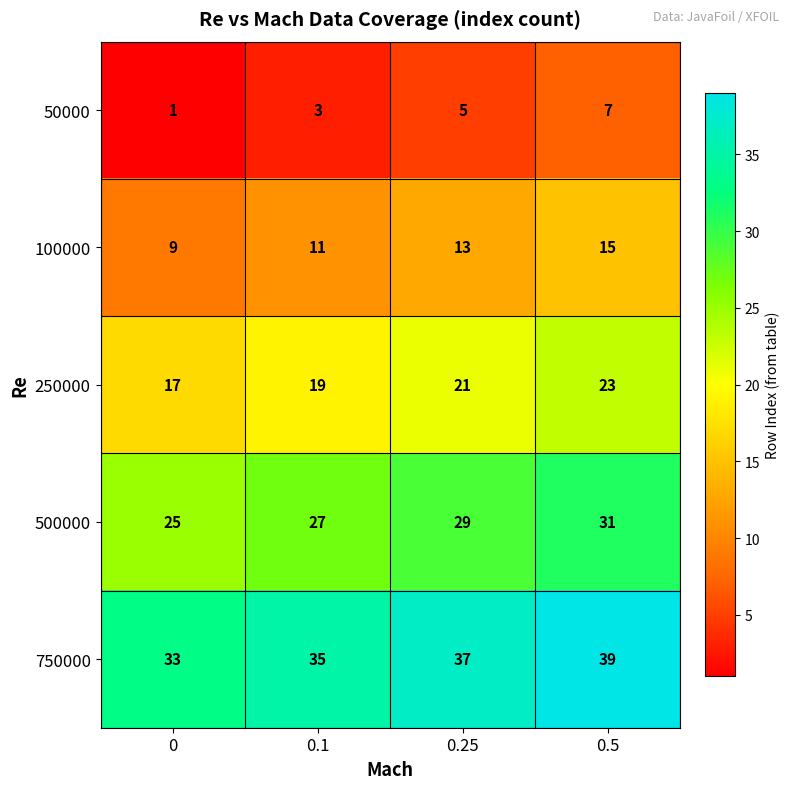

At which category is the sum across all series the highest?

0.5